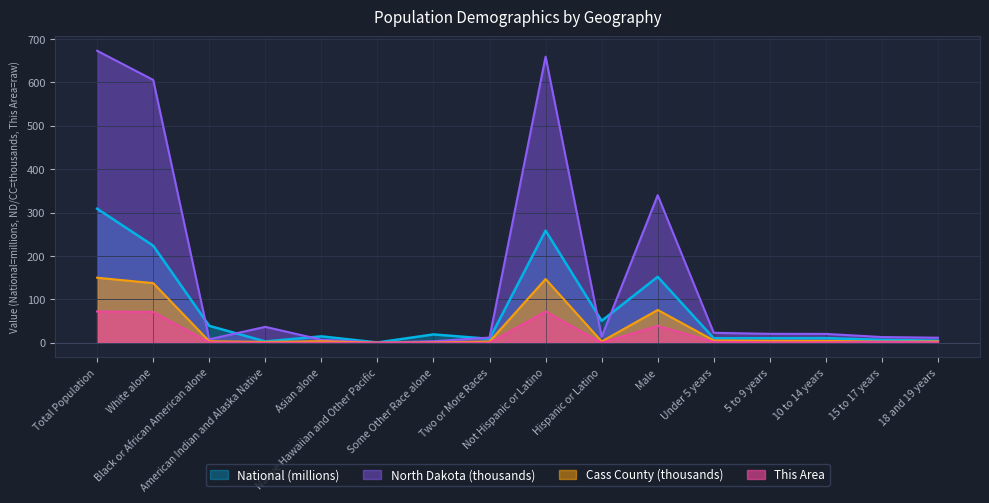

Reading right to left, list all the values displayed in this chart.

National: 18 and 19 years=4.6	15 to 17 years=6.7	10 to 14 years=10.6	5 to 9 years=10.4	Under 5 years=10.3	Male=151.8	Hispanic or Latino=50.5	Not Hispanic or Latino=258.3	Two or More Races=9.0	Some Other Race alone=19.1	Native Hawaiian and Other Pacific=0.5	Asian alone=14.7	American Indian and Alaska Native=2.9	Black or African American alone=38.9	White alone=223.6	Total Population=308.7
North Dakota: 18 and 19 years=11.5	15 to 17 years=13.1	10 to 14 years=20.4	5 to 9 years=20.5	Under 5 years=22.8	Male=339.9	Hispanic or Latino=13.5	Not Hispanic or Latino=659.1	Two or More Races=11.9	Some Other Race alone=3.5	Native Hawaiian and Other Pacific=0.3	Asian alone=6.9	American Indian and Alaska Native=36.6	Black or African American alone=8.0	White alone=605.4	Total Population=672.6
Cass County: 18 and 19 years=3.0	15 to 17 years=2.5	10 to 14 years=4.3	5 to 9 years=4.5	Under 5 years=5.3	Male=75.6	Hispanic or Latino=3.0	Not Hispanic or Latino=146.8	Two or More Races=2.8	Some Other Race alone=0.8	Native Hawaiian and Other Pacific=0.1	Asian alone=3.5	American Indian and Alaska Native=1.8	Black or African American alone=3.4	White alone=137.3	Total Population=149.8
This Area: 18 and 19 years=1.0	15 to 17 years=2.0	10 to 14 years=1.0	5 to 9 years=1.0	Under 5 years=2.0	Male=39.0	Hispanic or Latino=0.0	Not Hispanic or Latino=72.0	Two or More Races=0.0	Some Other Race alone=0.0	Native Hawaiian and Other Pacific=0.0	Asian alone=0.0	American Indian and Alaska Native=0.0	Black or African American alone=1.0	White alone=71.0	Total Population=72.0